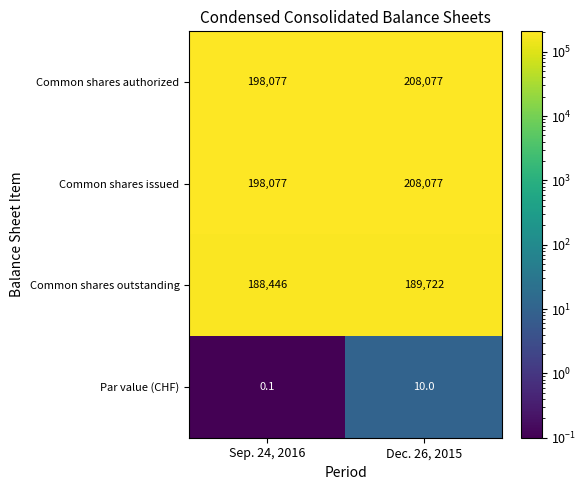

Rank the categories by Common shares outstanding value from highest to lowest.

Dec. 26, 2015, Sep. 24, 2016